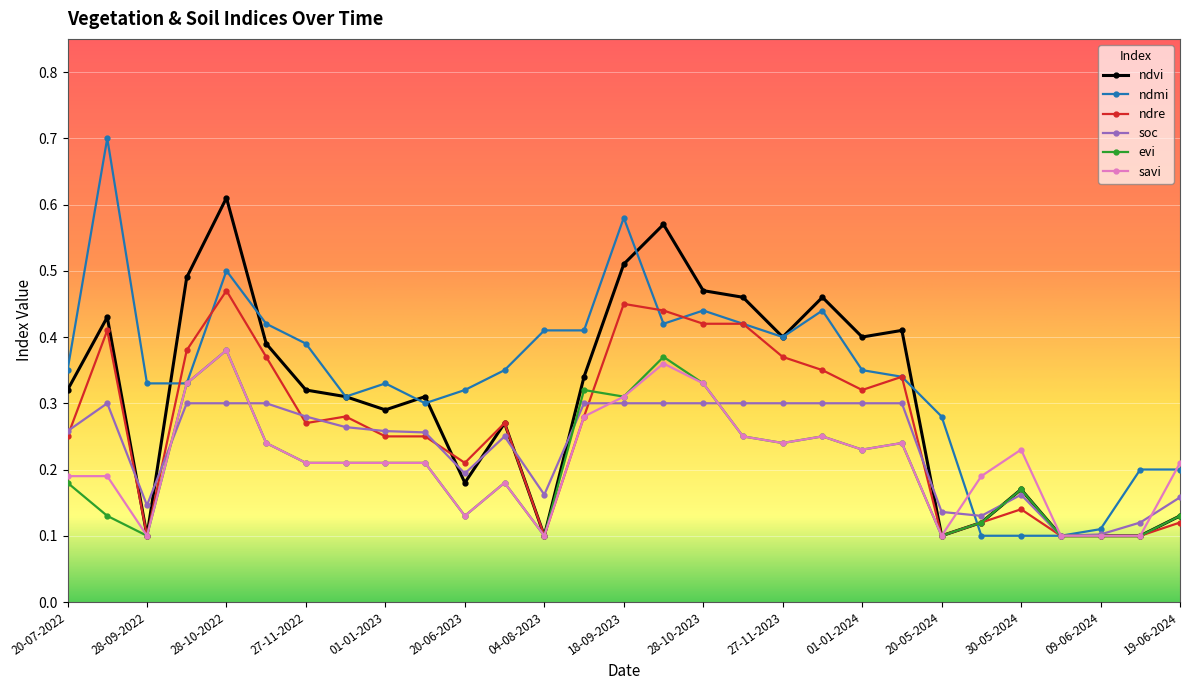

True or false: ndmi has more than 2 interior local peaks.

True